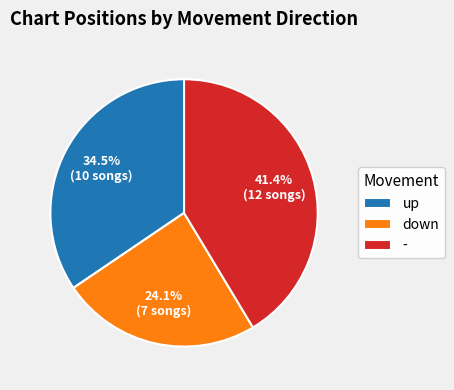

Approximately how many times larger is the value at down compared to -?

0.6